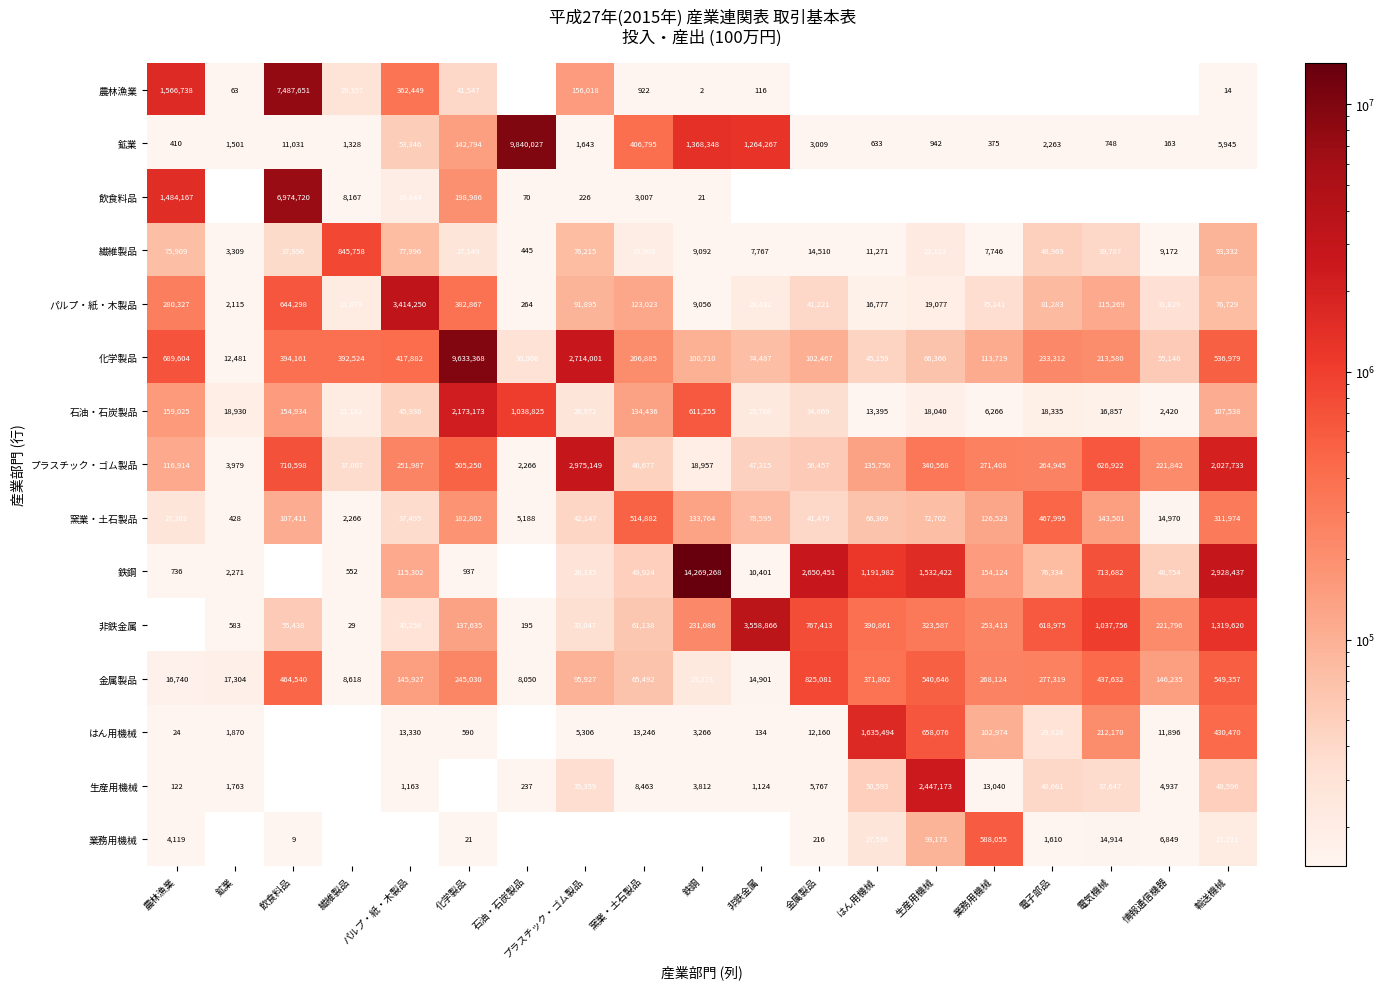

Where does the 石油・石炭製品 series first go above 26972?

農林漁業